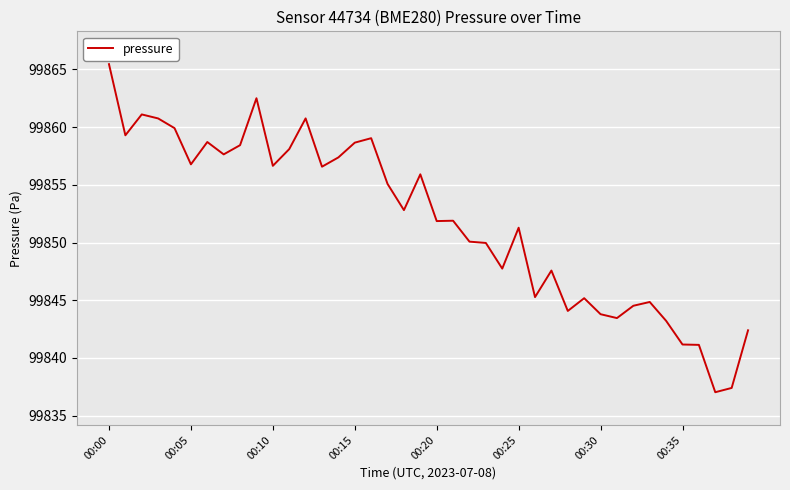

What is the maximum value shown in the chart?

99865.5